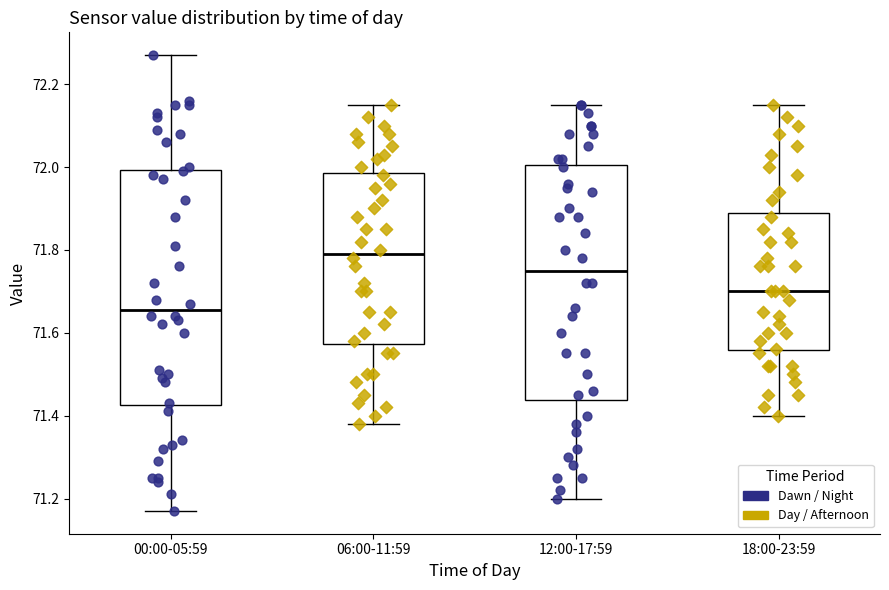

Reading left to right, read every box against the y-axis: the position of its median line, the range the box covers, and the ends of its whiskers. The values are not printed on the chart, so give them approximately, as read against the axis.

00:00-05:59: median 71.66, box 71.42 to 72.00, whiskers 71.18 to 72.28
06:00-11:59: median 71.80, box 71.58 to 71.98, whiskers 71.38 to 72.16
12:00-17:59: median 71.76, box 71.44 to 72.00, whiskers 71.20 to 72.16
18:00-23:59: median 71.70, box 71.56 to 71.90, whiskers 71.40 to 72.16